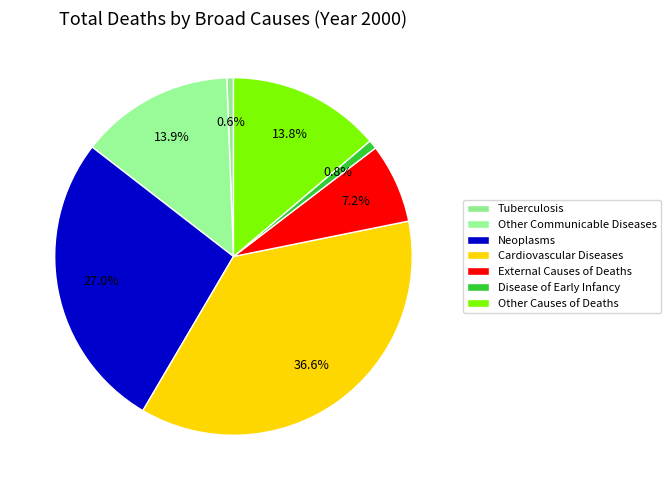

True or false: Disease of Early Infancy accounts for 11% of the total.

False